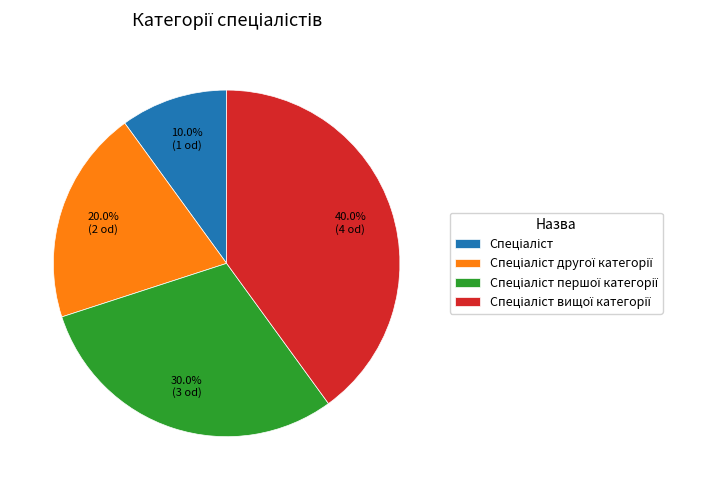

Is there a majority slice in this chart?

No